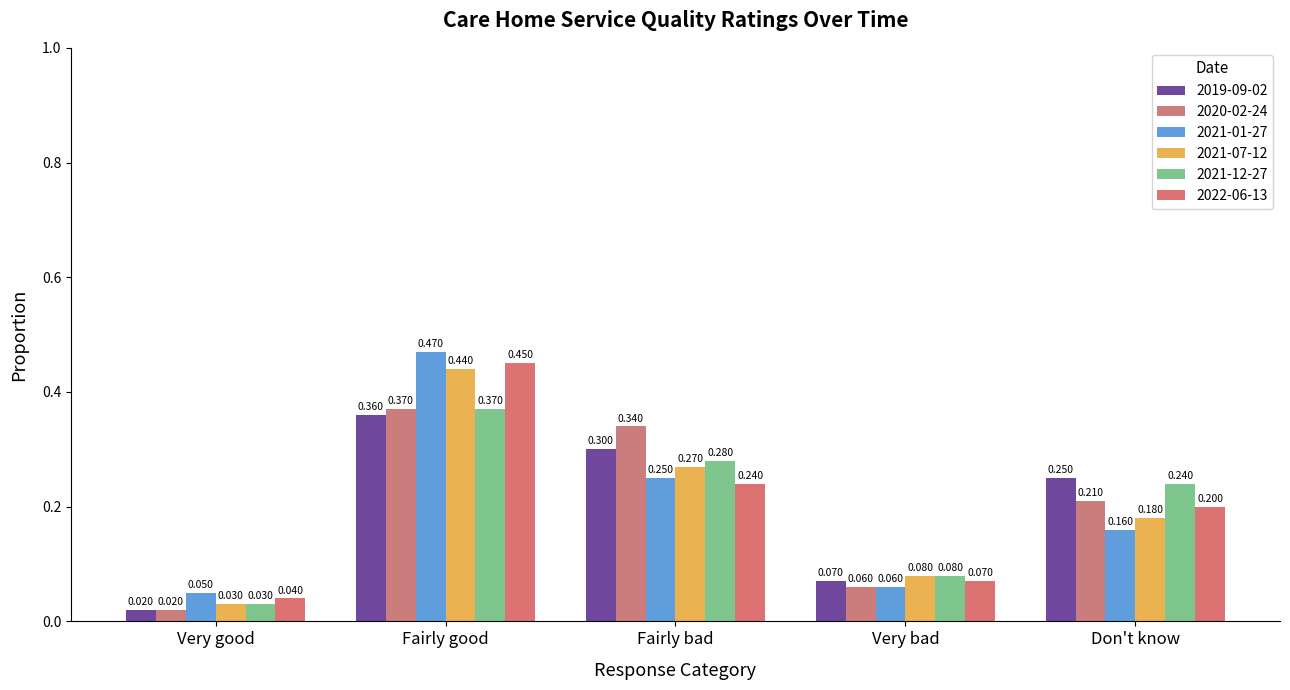

The 2020-02-24 series shows 0.0 at Very good. True or false?

False